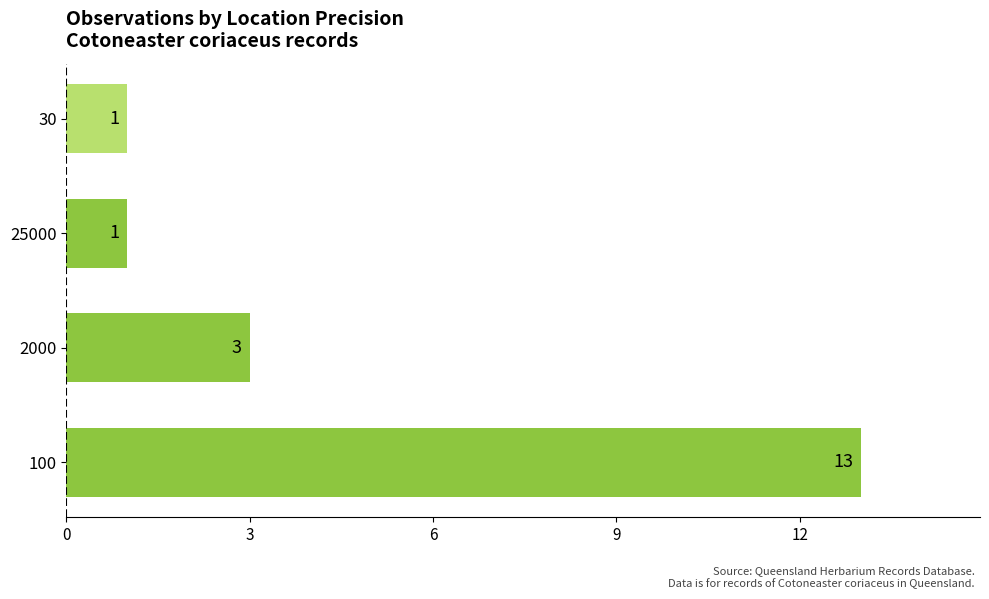

Is it true that the value at 30 is 2?

False